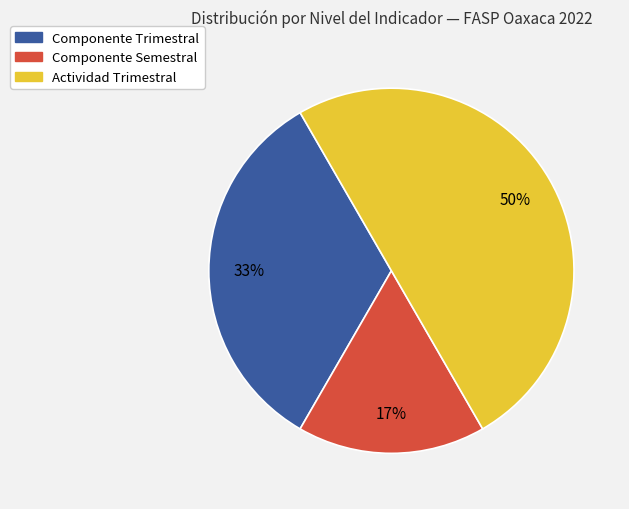

Count the number of slices in the pie.

3